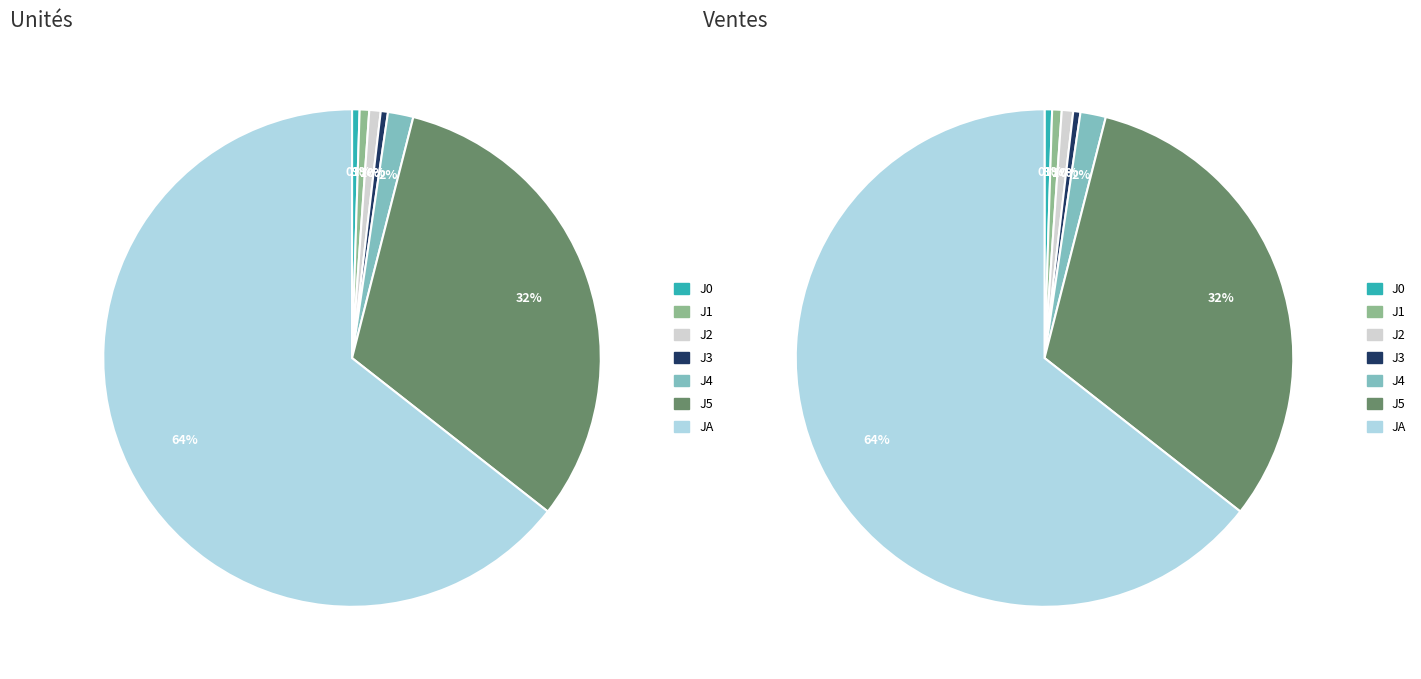

How many segments does this pie chart have?

7